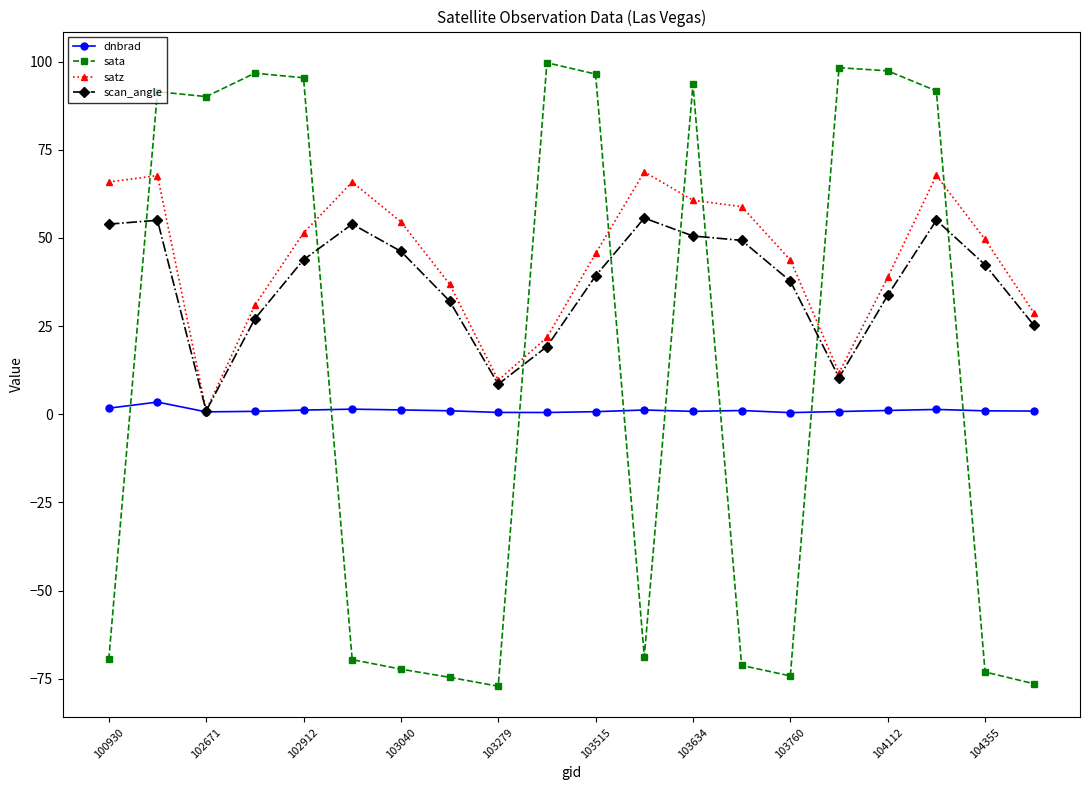

Which series has the largest range (max minus min)?

sata